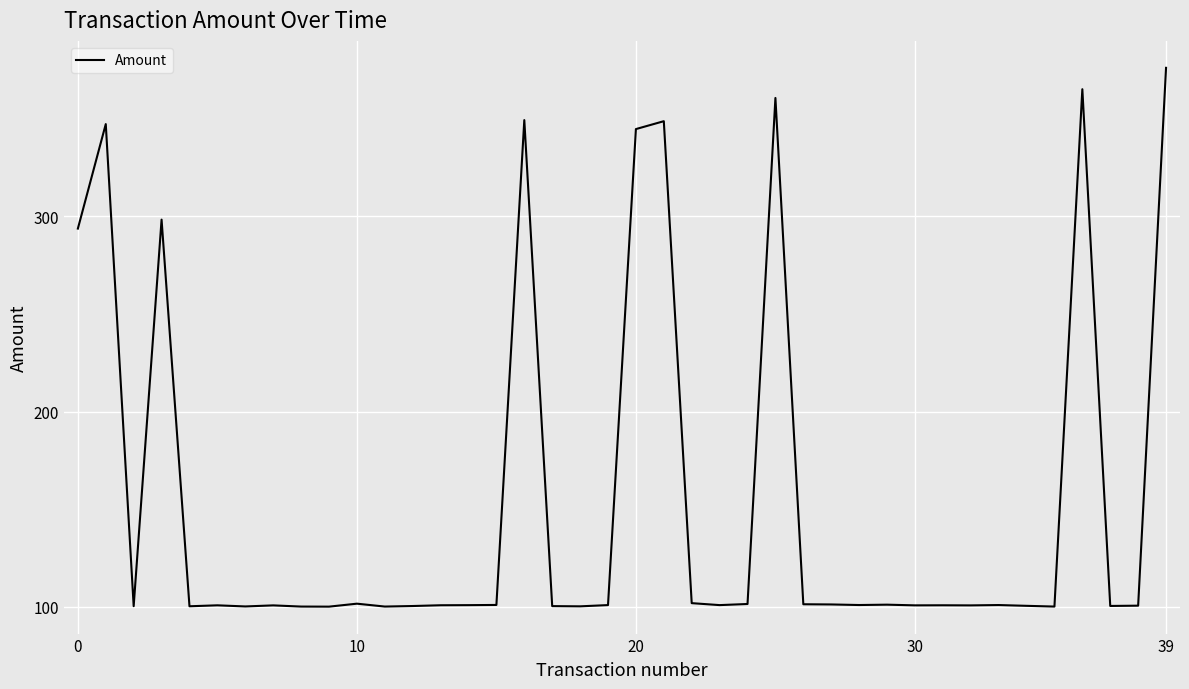

What is the maximum value shown in the chart?

376.2